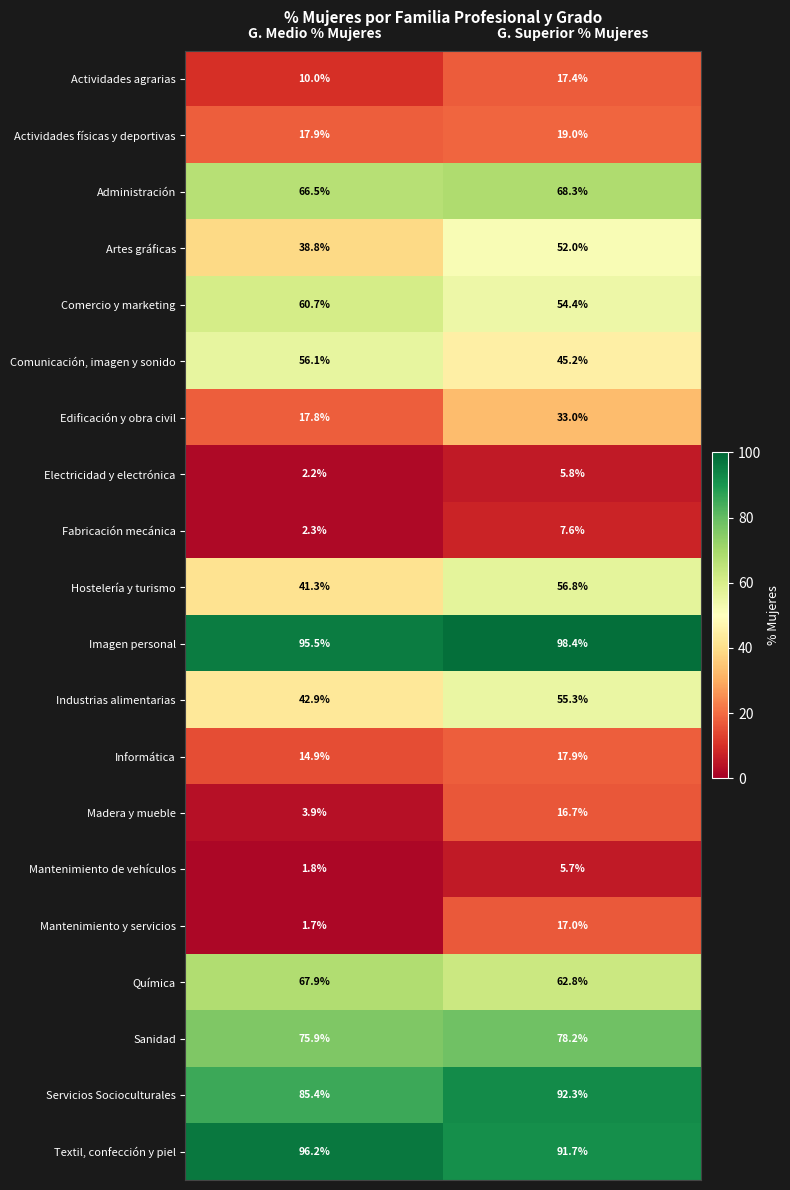

What is the difference between the maximum and minimum values in the Edificación y obra civil series?

15.2